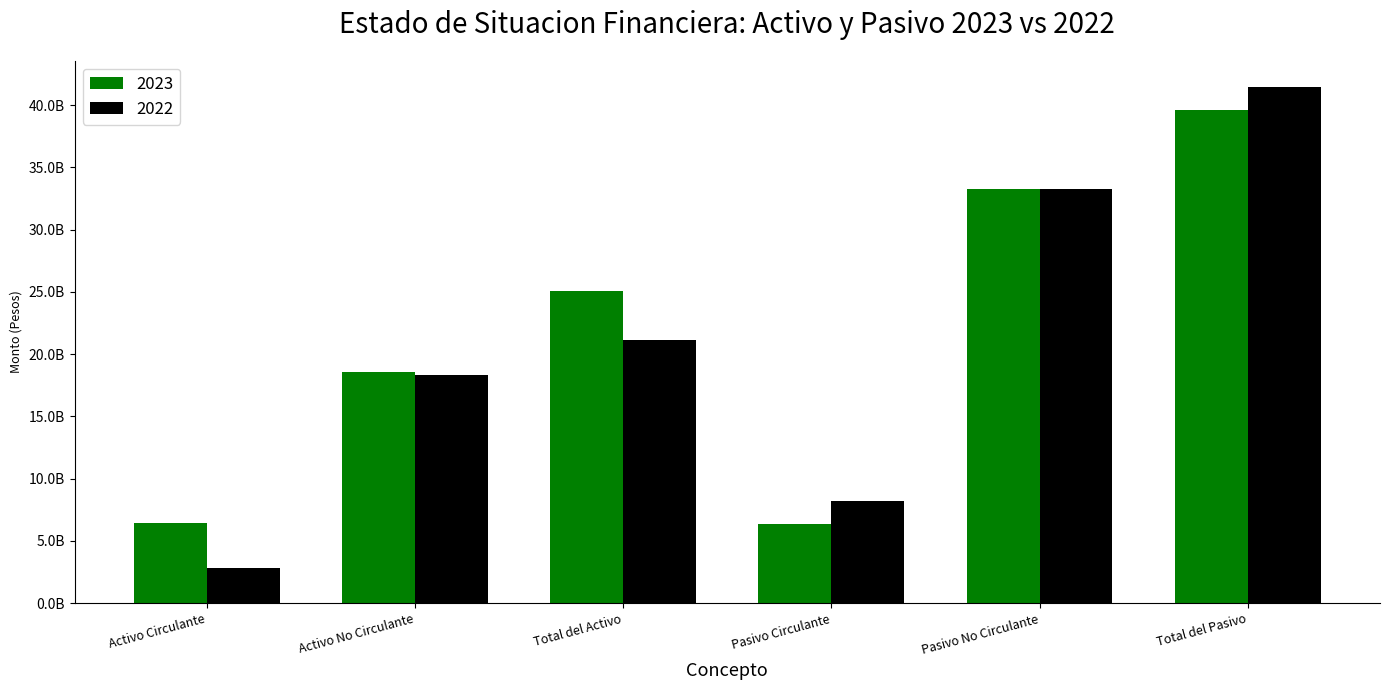

Are the bars grouped side by side (vs. stacked)?

Yes